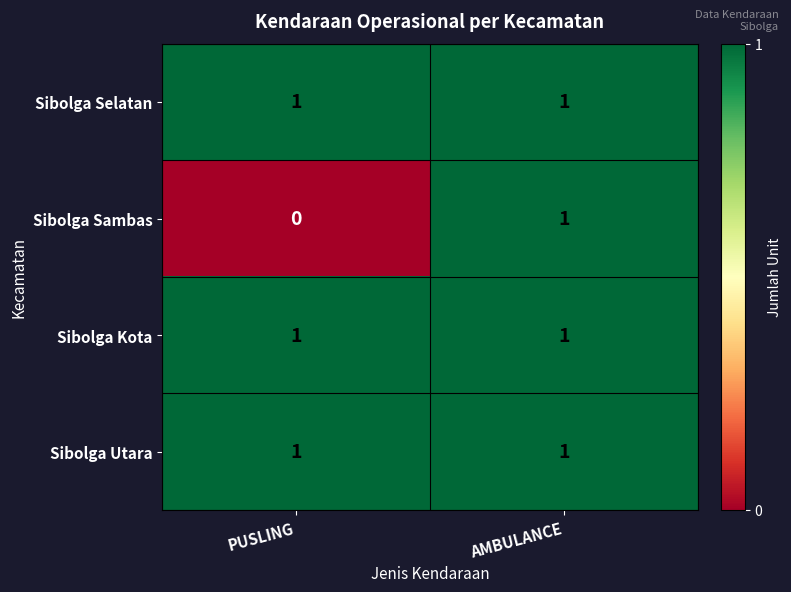

Rank the categories by Sibolga Sambas value from lowest to highest.

PUSLING, AMBULANCE